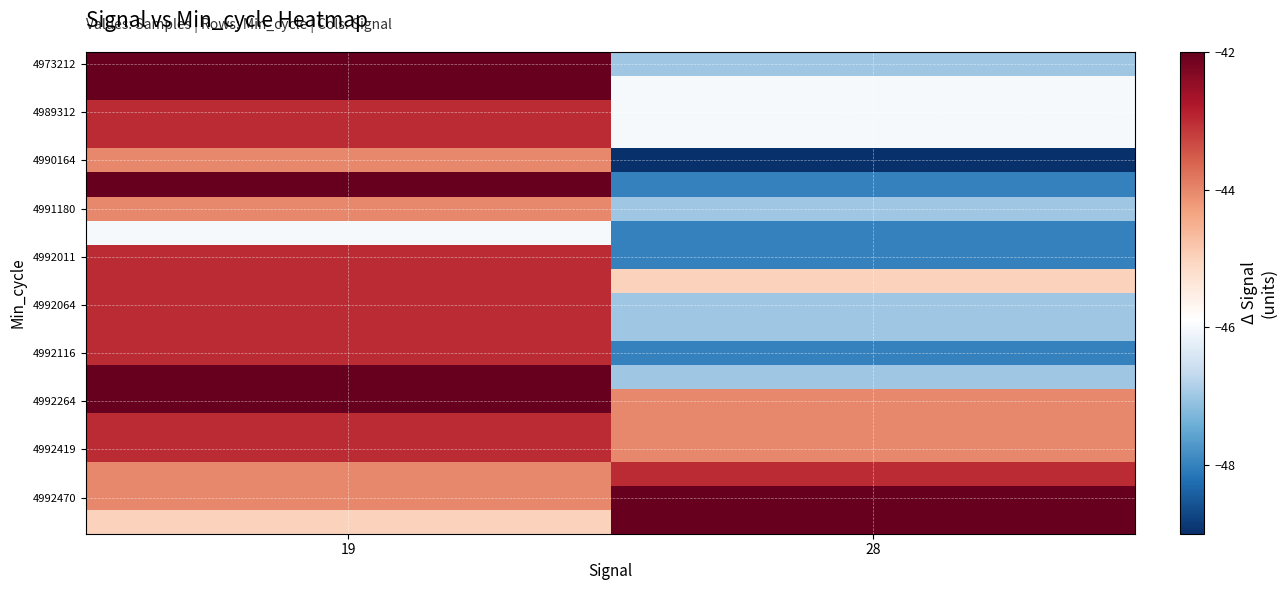

What is the spread (max minus min) of values at 19?

4